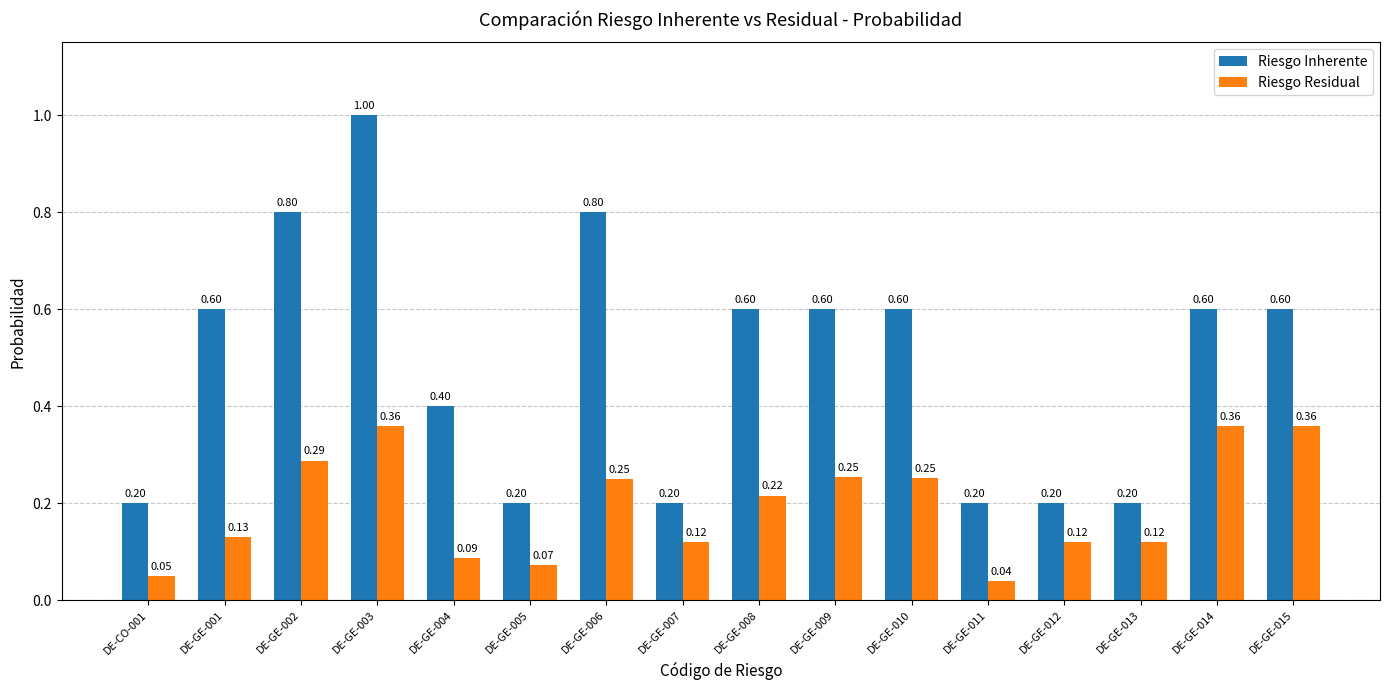

What are all the series names shown in the legend?

Riesgo Inherente, Riesgo Residual